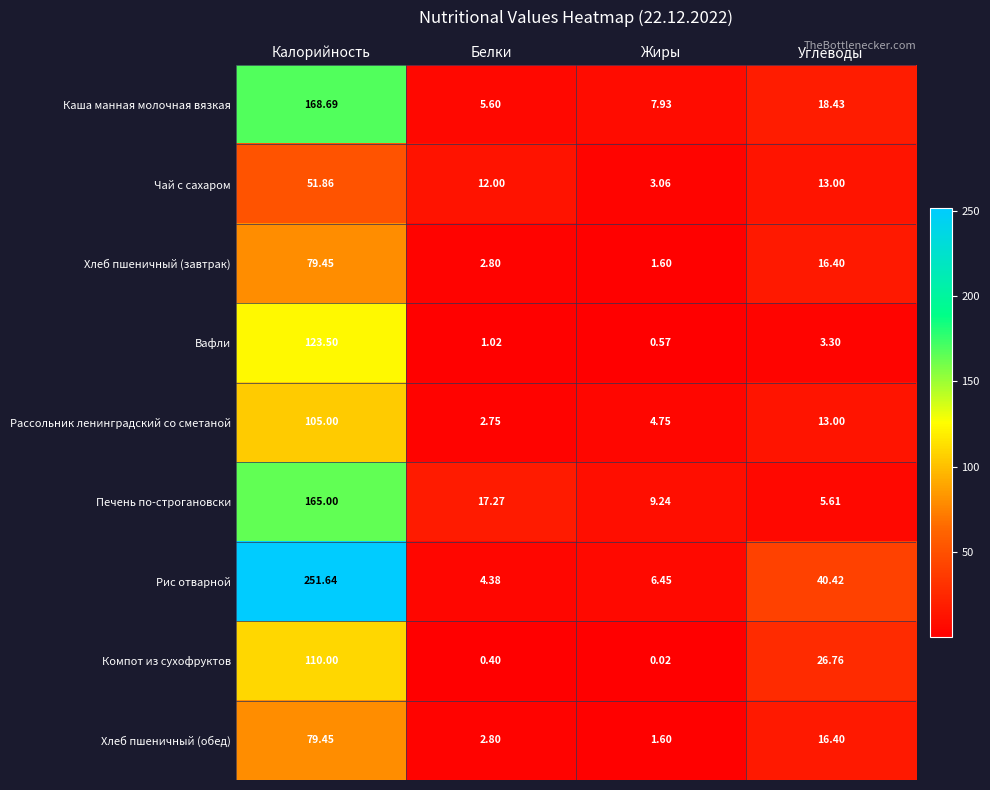

Which series has the largest total across all categories?

Рис отварной